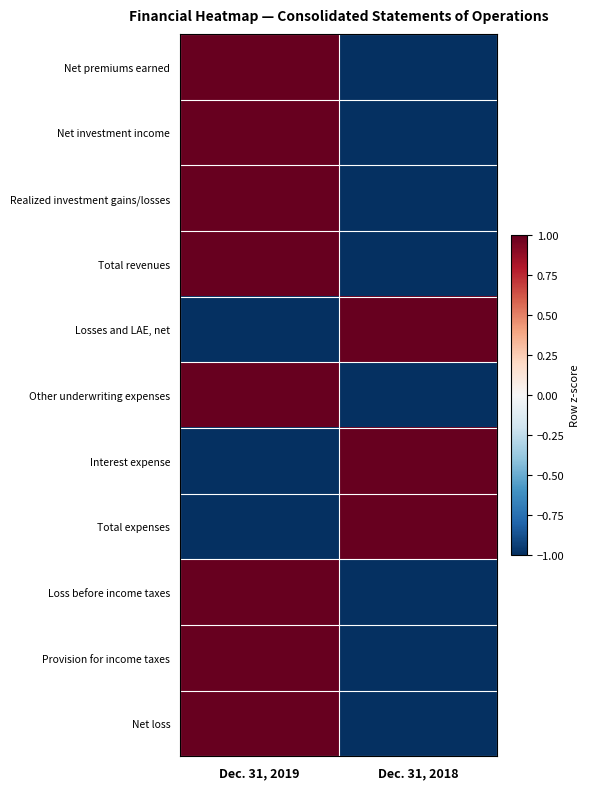

Between Dec. 31, 2019 and Dec. 31, 2018, which series saw the biggest shift?

Net premiums earned